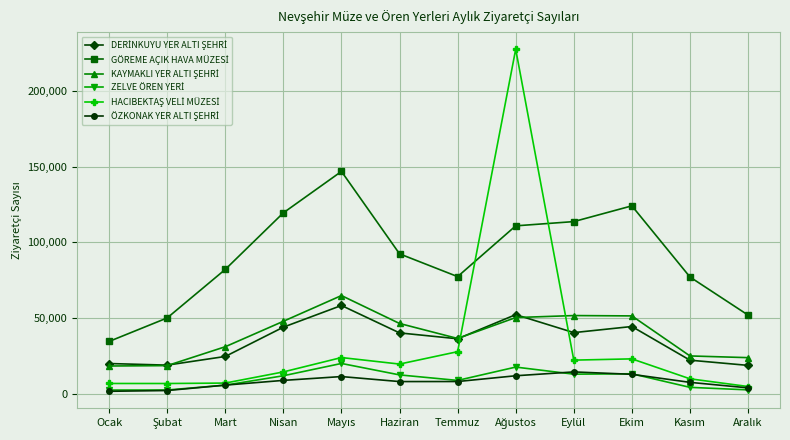

At how many categories does at least one series exceed 98589?

5